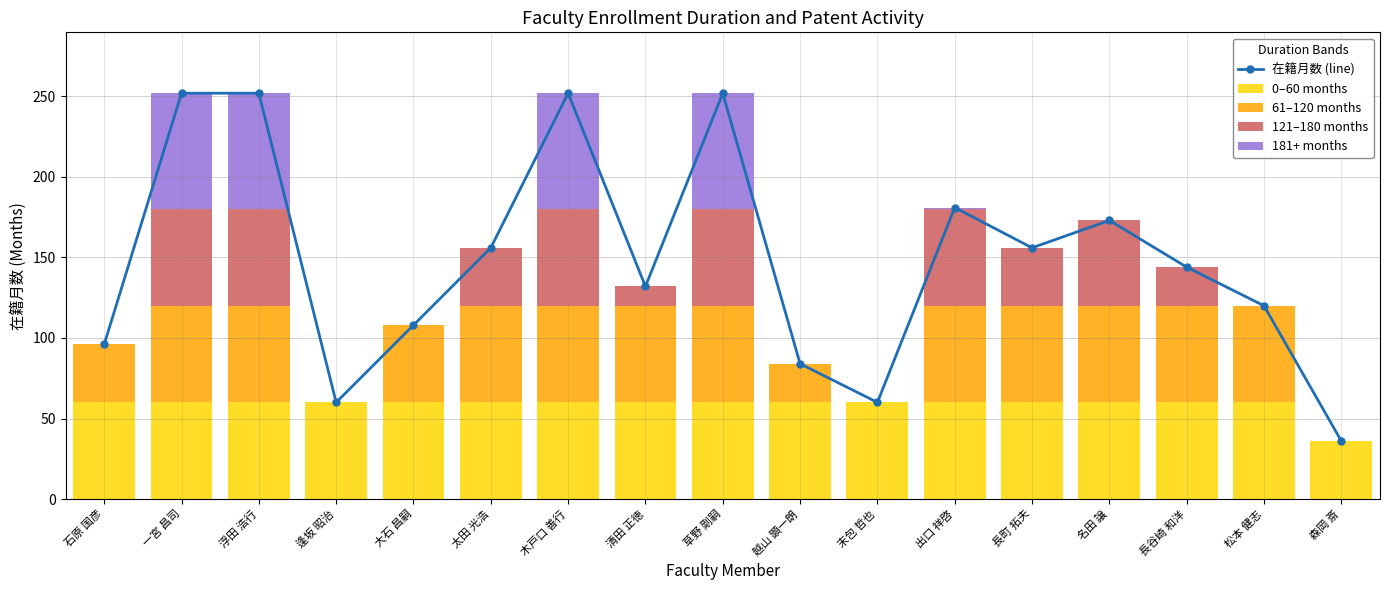

What are all the series names shown in the legend?

在籍月数 (line), 0–60 months, 61–120 months, 121–180 months, 181+ months